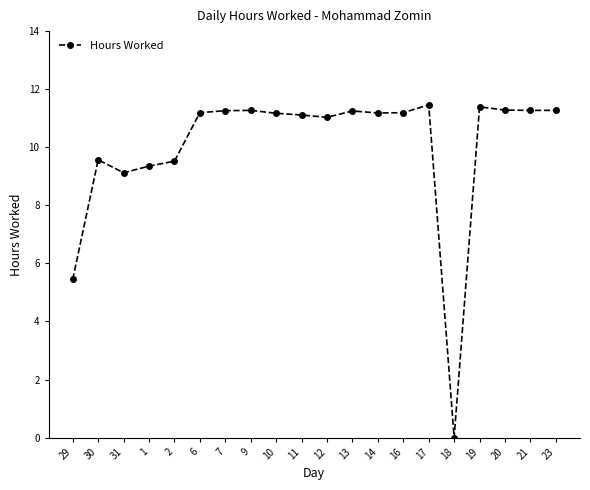

What is the sum of the values at 19 and 17?

22.9